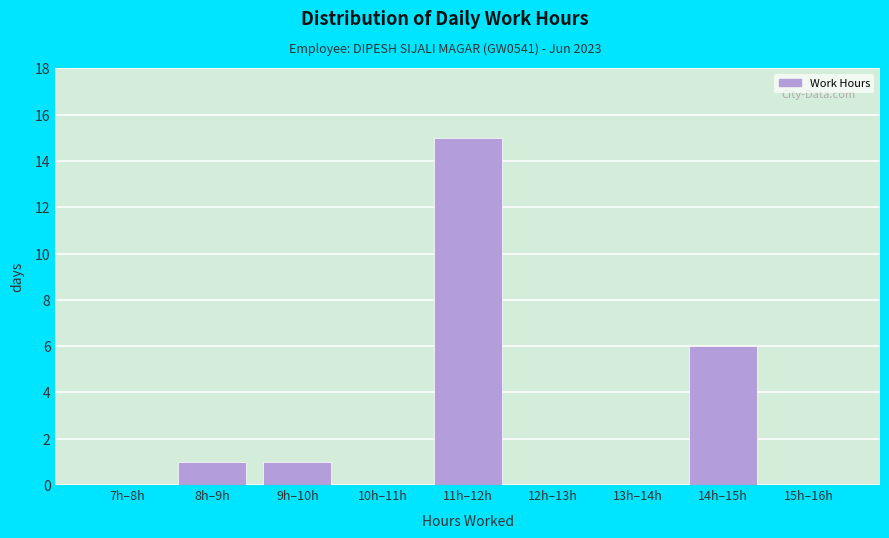

Reading left to right, list all the values displayed in this chart.

7h–8h=0	8h–9h=1	9h–10h=1	10h–11h=0	11h–12h=15	12h–13h=0	13h–14h=0	14h–15h=6	15h–16h=0